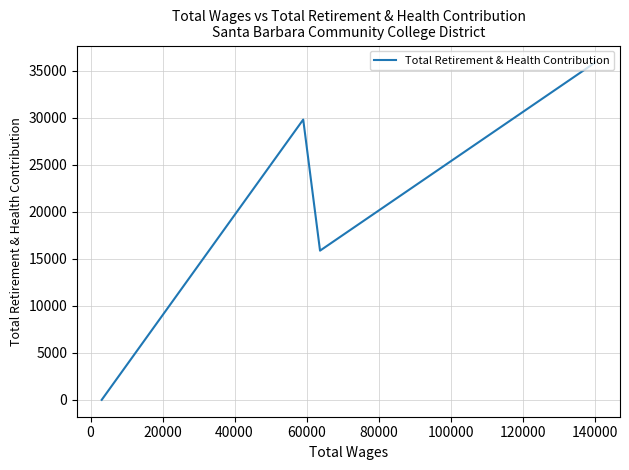

What is the maximum value shown in the chart?

35876.3